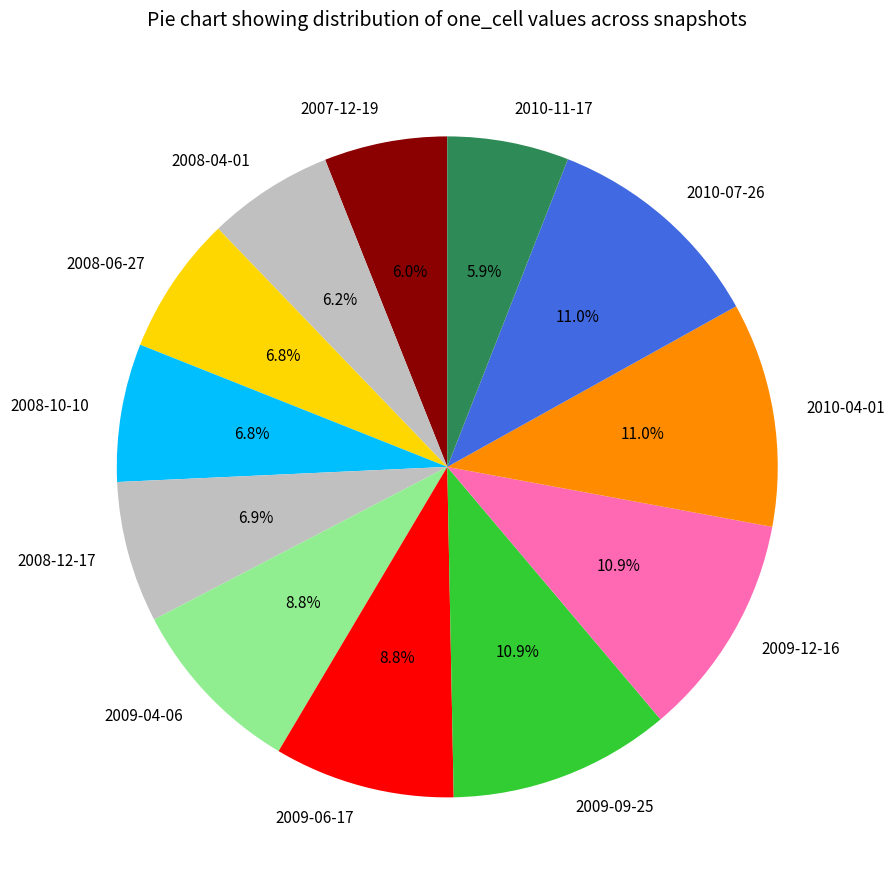

To the nearest percent, what portion does 2008-10-10 represent?

7%